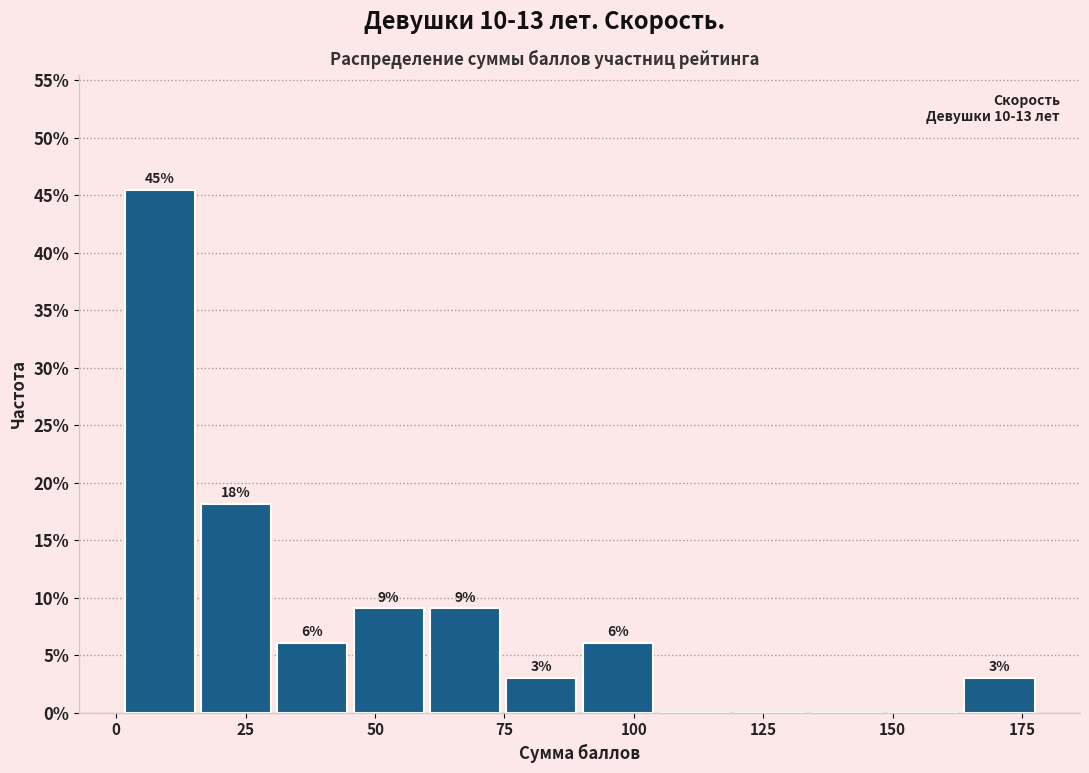

Read against the x-axis, roughly where is the centre of the tallest bar?

10